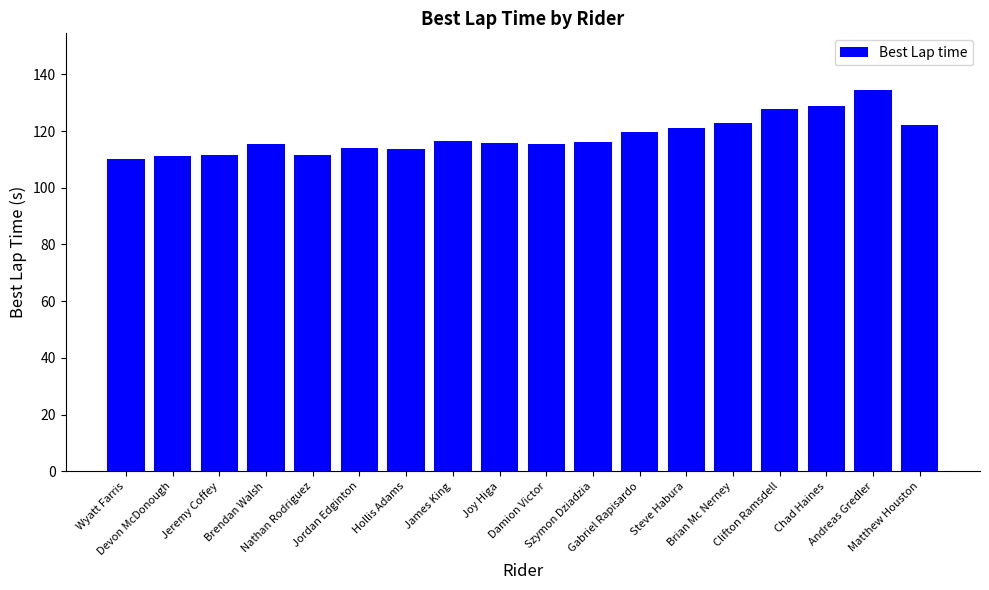

What is the label of the 15th bar from the right?

Brendan Walsh